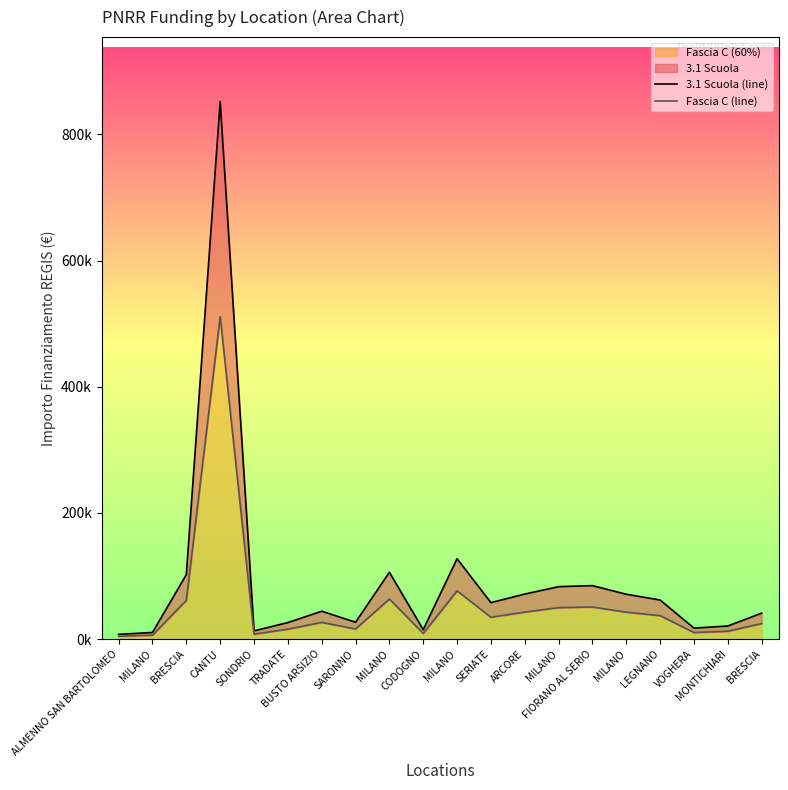

Where is the first local maximum for 3.1 Scuola (line)?

CANTU